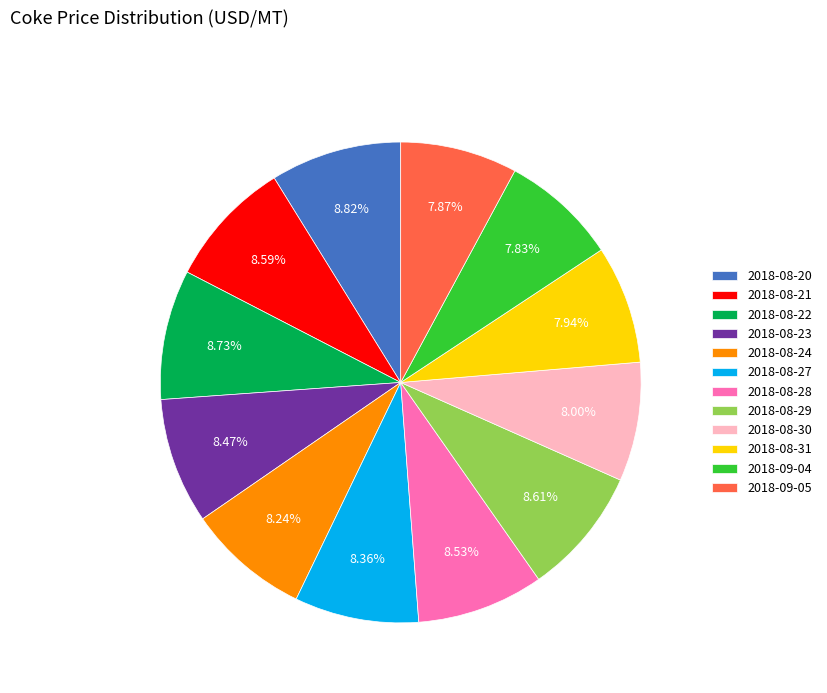

What is the total percentage of 2018-08-28 and 2018-08-22?

17.3%